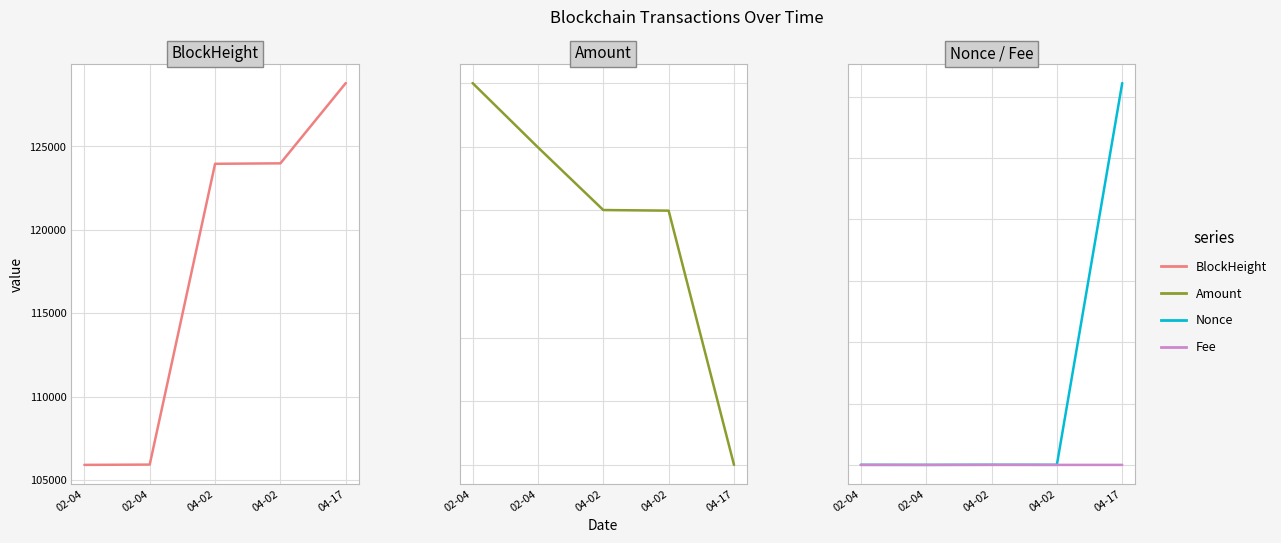

True or false: Amount and BlockHeight intersect in this chart.

False